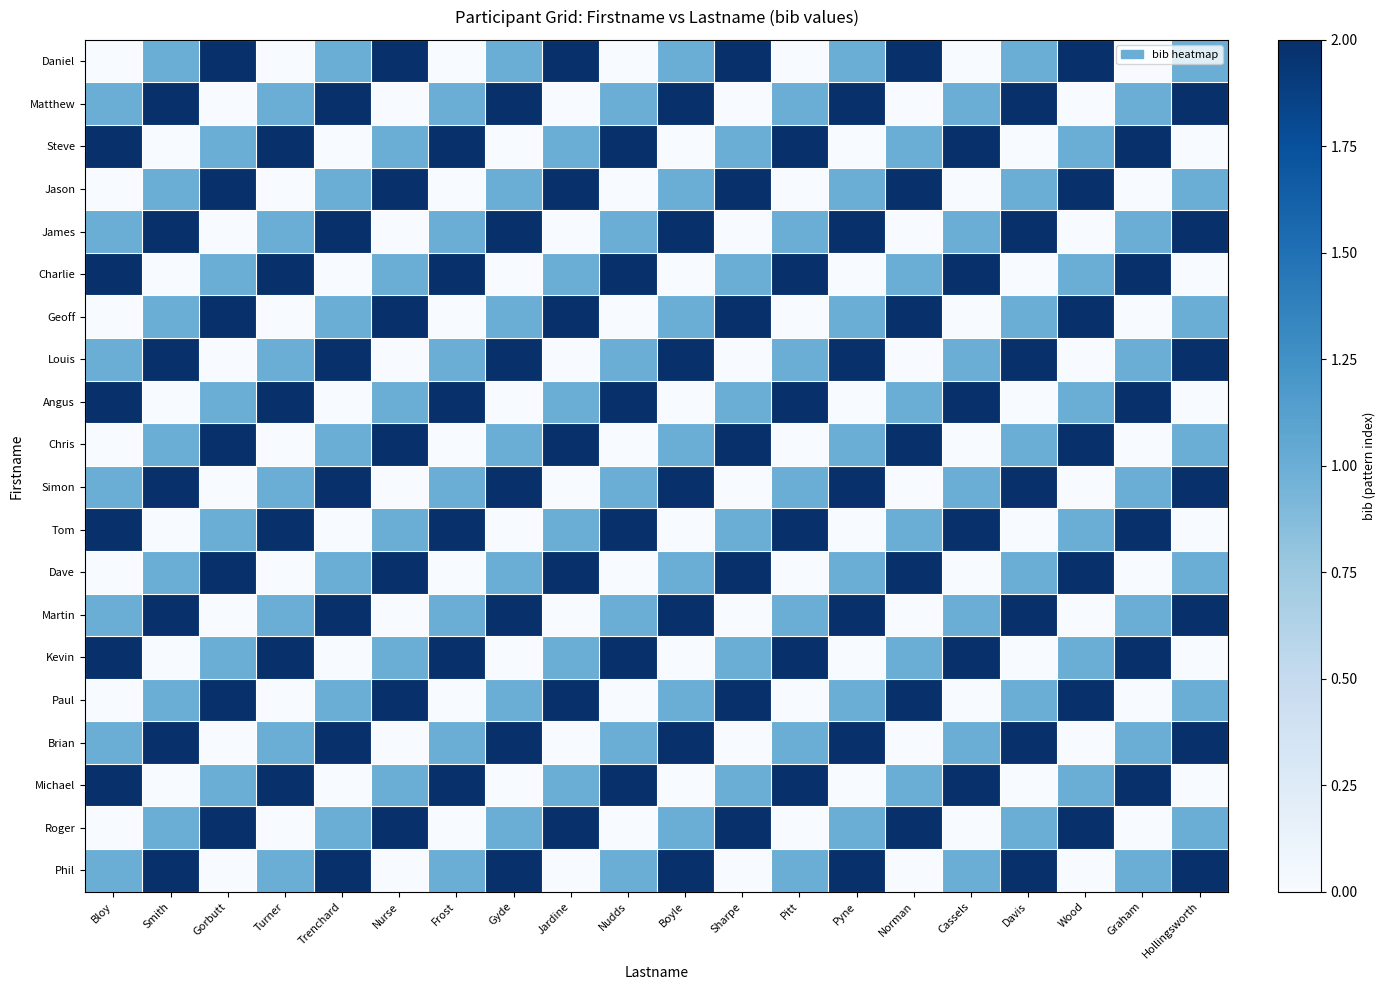

Between Davis and Nurse, which is larger?

Nurse